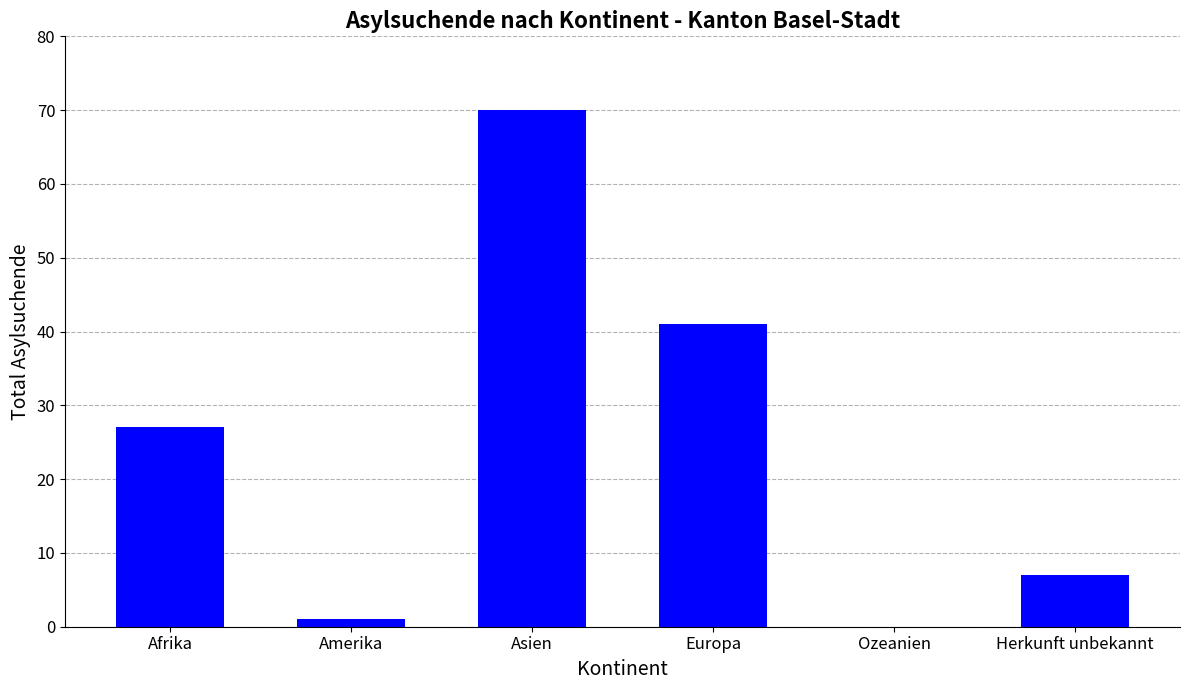

Where is the data nearest to the value 35?

Europa